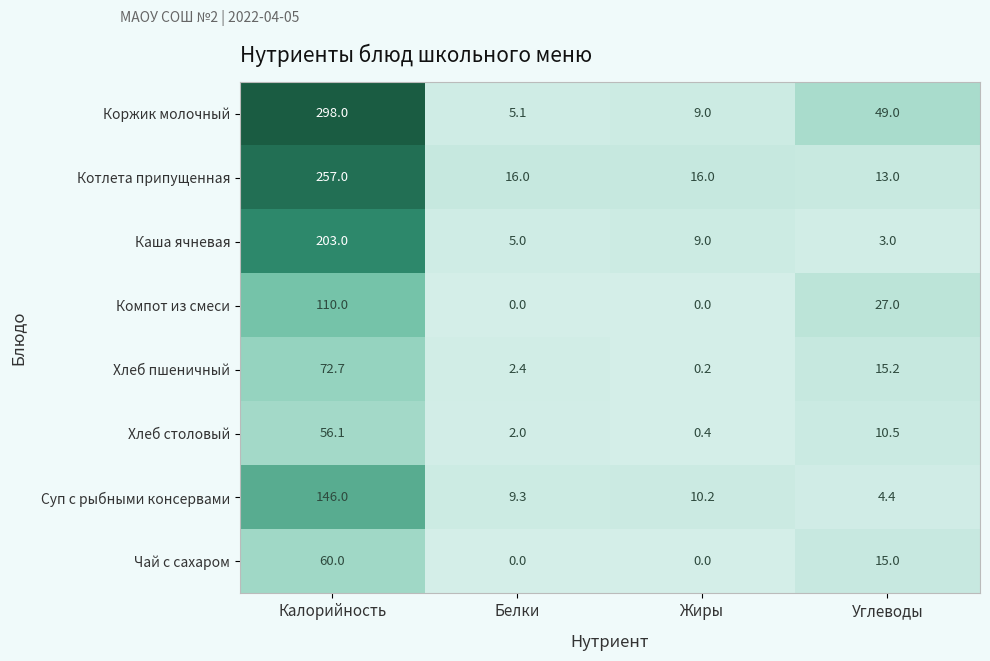

What is the difference between the highest and lowest values at Белки?

16.0